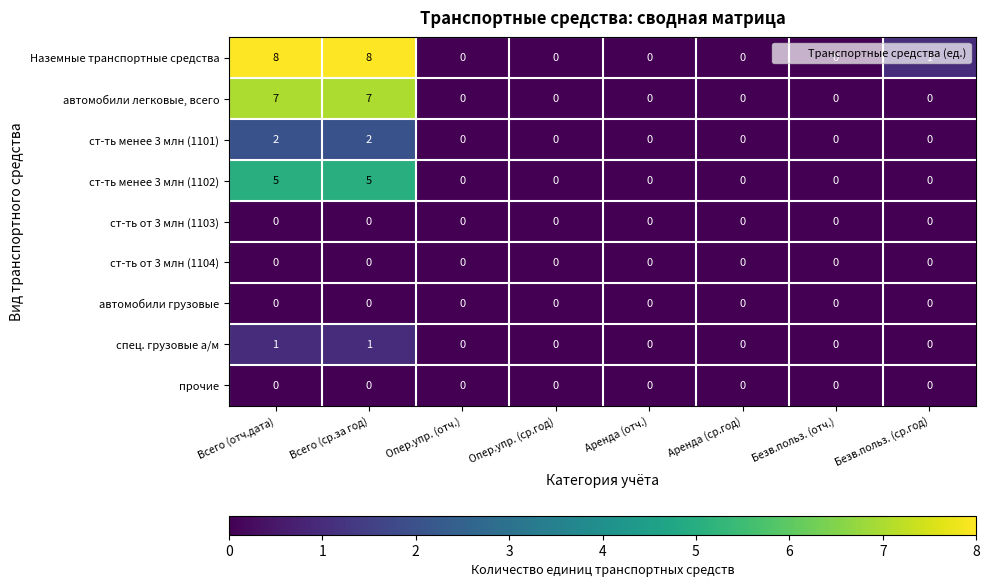

Which series has the largest total across all categories?

Наземные транспортные средства